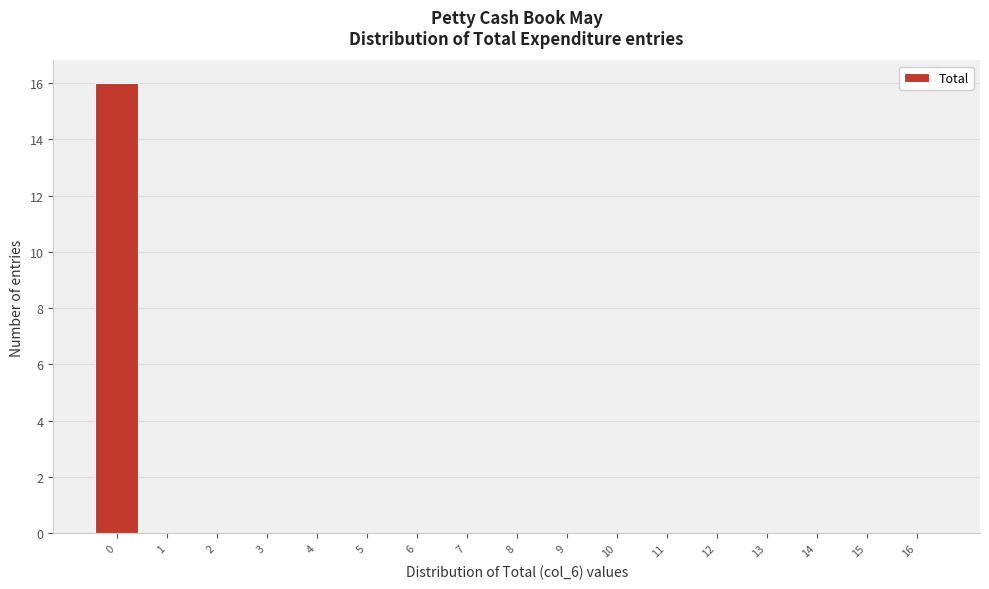

Reading left to right, transcribe this chart: for each bar, give the range it covers on the x-axis and its height. The values are not printed on the chart, so give them approximately, as read against the axis.

-0.5 to 0.5: 16
0.5 to 1.5: 0
1.5 to 2.5: 0
2.5 to 3.5: 0
3.5 to 4.5: 0
4.5 to 5.5: 0
5.5 to 6.5: 0
6.5 to 7.5: 0
7.5 to 8.5: 0
8.5 to 9.5: 0
9.5 to 10.5: 0
10.5 to 11.5: 0
11.5 to 12.5: 0
12.5 to 13.5: 0
13.5 to 14.5: 0
14.5 to 15.5: 0
15.5 to 16.5: 0